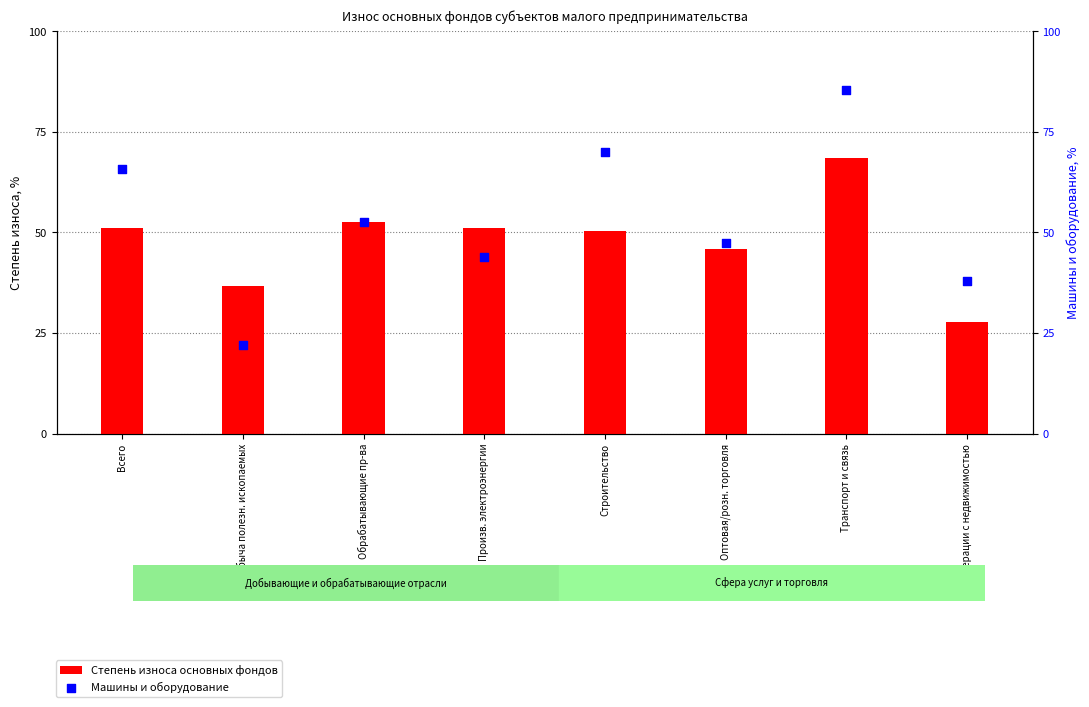

At how many categories does at least one series exceed 62?

3